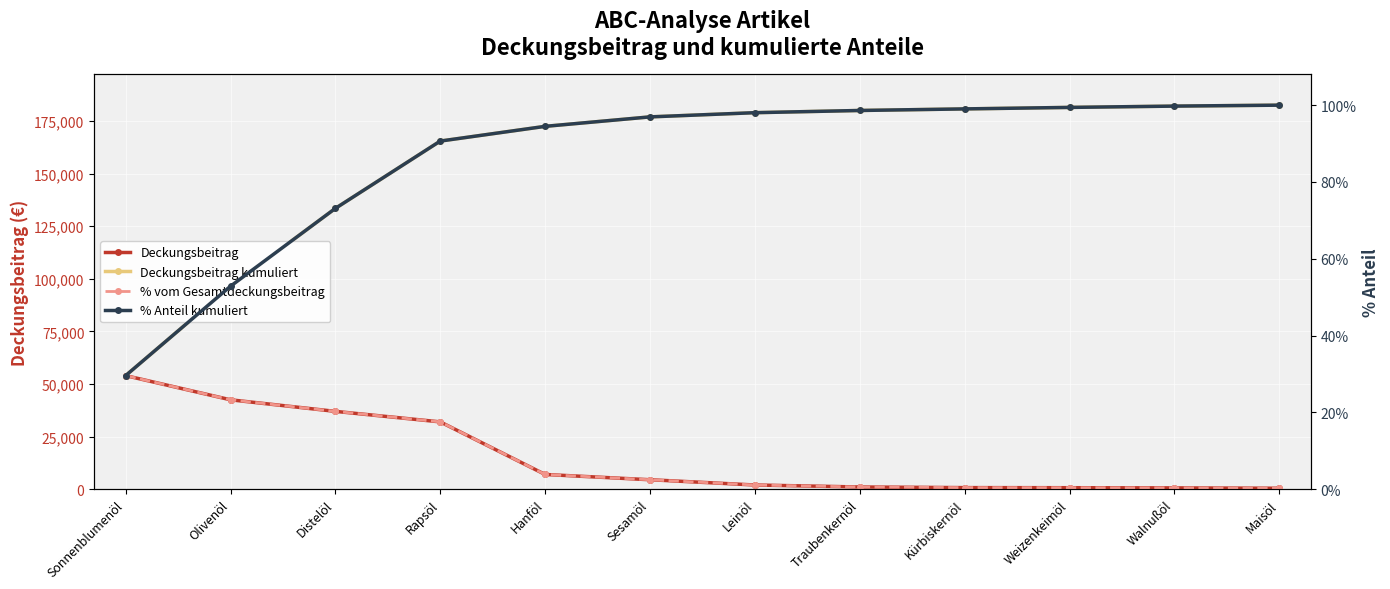

Reading left to right, transcribe all the data shown in this chart.

Deckungsbeitrag: Sonnenblumenöl=54000.0	Olivenöl=42500.0	Distelöl=37000.0	Rapsöl=32000.0	Hanföl=7000.0	Sesamöl=4500.0	Leinöl=1995.0	Traubenkernöl=1050.0	Kürbiskernöl=750.0	Weizenkeimöl=710.0	Walnußöl=620.0	Maisöl=450.0
Deckungsbeitrag kumuliert: Sonnenblumenöl=54000.0	Olivenöl=96500.0	Distelöl=133500.0	Rapsöl=165500.0	Hanföl=172500.0	Sesamöl=177000.0	Leinöl=178995.0	Traubenkernöl=180045.0	Kürbiskernöl=180795.0	Weizenkeimöl=181505.0	Walnußöl=182125.0	Maisöl=182575.0
% vom Gesamtdeckungsbeitrag: Sonnenblumenöl=0.3	Olivenöl=0.2	Distelöl=0.2	Rapsöl=0.2	Hanföl=0.0	Sesamöl=0.0	Leinöl=0.0	Traubenkernöl=0.0	Kürbiskernöl=0.0	Weizenkeimöl=0.0	Walnußöl=0.0	Maisöl=0.0
% Anteil kumuliert: Sonnenblumenöl=0.3	Olivenöl=0.5	Distelöl=0.7	Rapsöl=0.9	Hanföl=0.9	Sesamöl=1.0	Leinöl=1.0	Traubenkernöl=1.0	Kürbiskernöl=1.0	Weizenkeimöl=1.0	Walnußöl=1.0	Maisöl=1.0